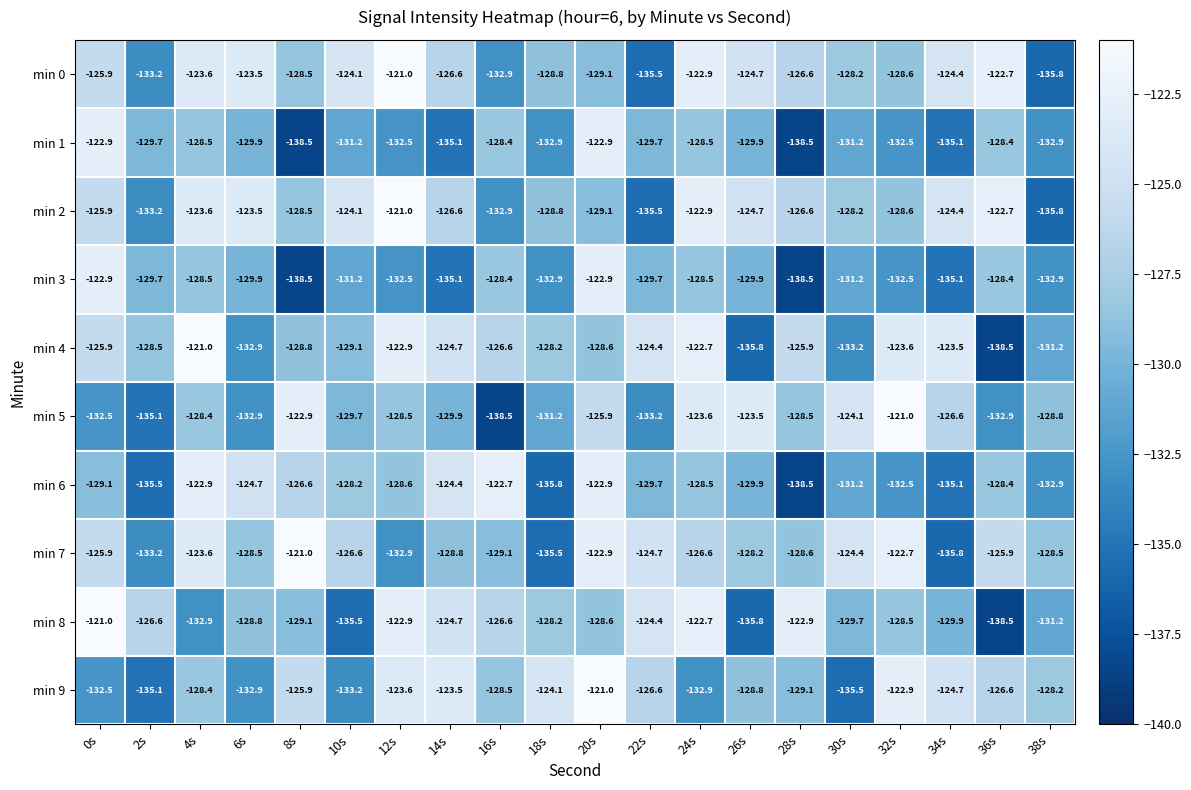

At which label does min 6 first exceed -128?

4s